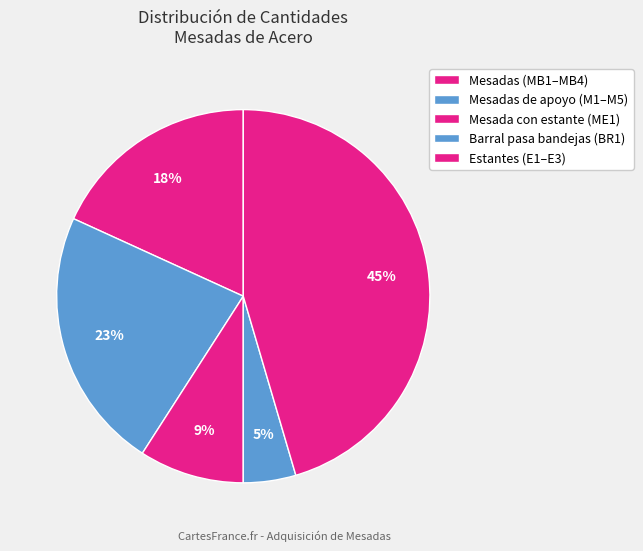

How many slices are in this pie chart?

5